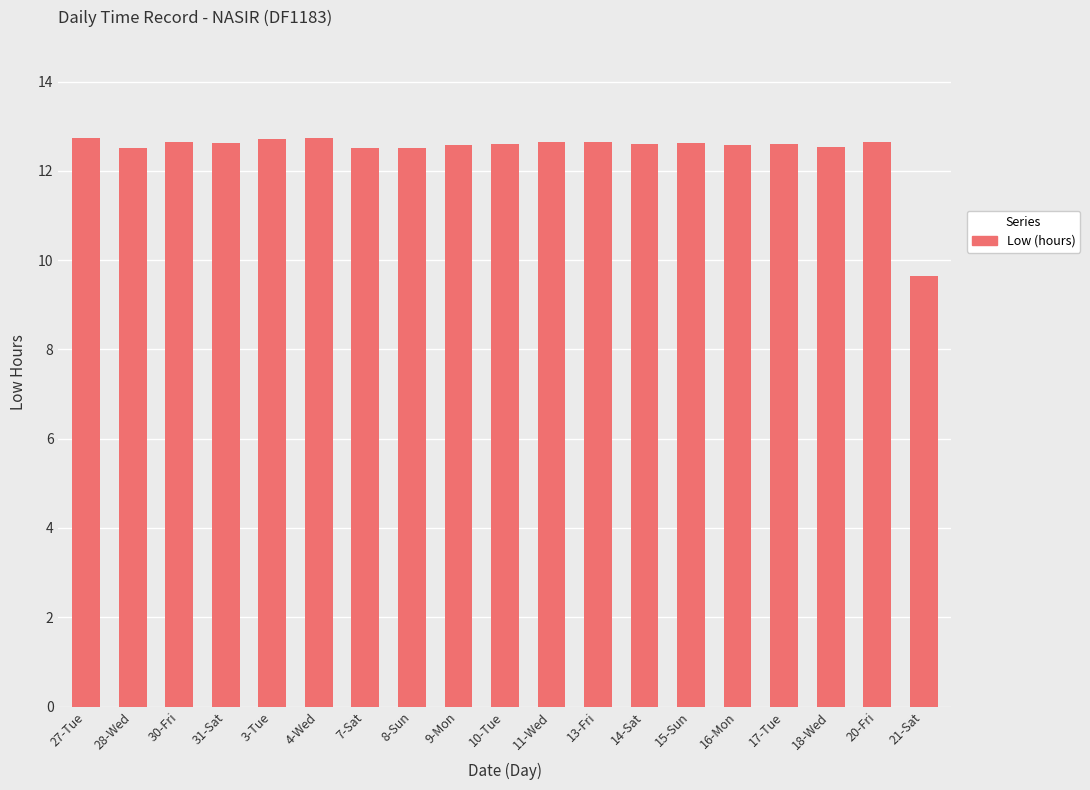

How many data points does each series have?

19